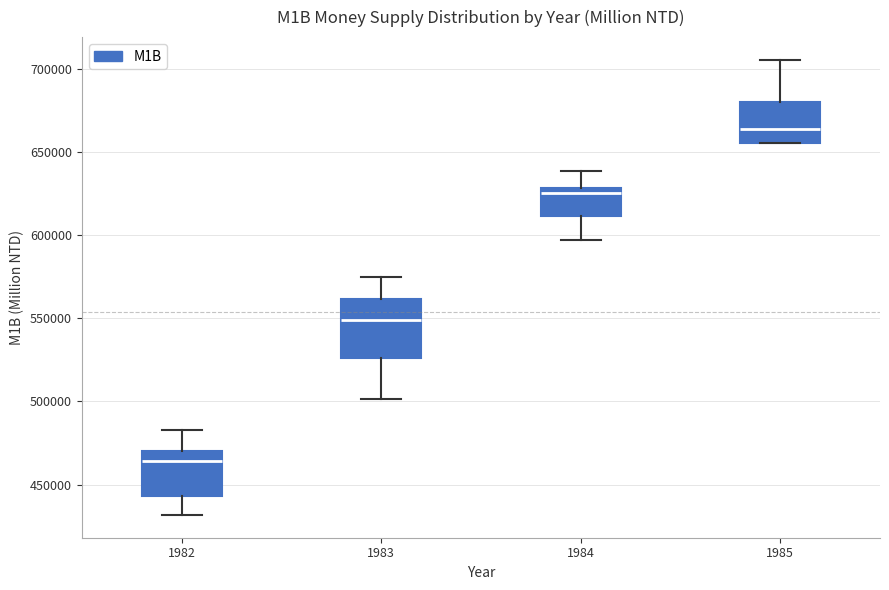

Reading left to right, transcribe this box plot: for each box, give where its median line is, the range the box spans, and where its two whiskers end, as read against the y-axis. The values are not printed on the chart, so give them approximately, as read against the axis.

1982: median 465000, box 445000 to 470000, whiskers 430000 to 485000
1983: median 550000, box 525000 to 560000, whiskers 500000 to 575000
1984: median 625000, box 610000 to 630000, whiskers 595000 to 640000
1985: median 665000, box 655000 to 680000, whiskers 655000 to 705000